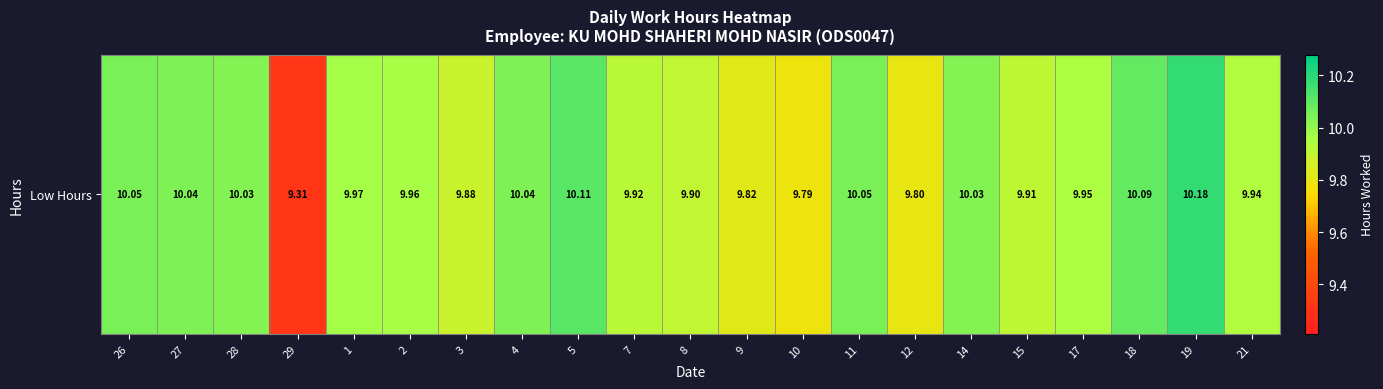

What is the minimum value shown in the chart?

9.3